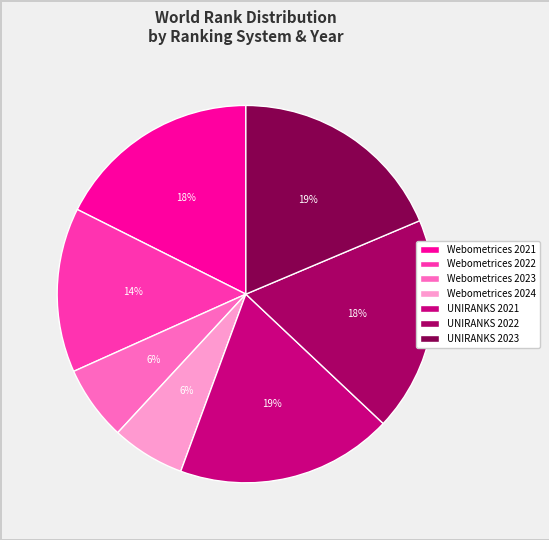

Approximately how many times larger is the value at UNIRANKS 2021 compared to UNIRANKS 2023?

1.0